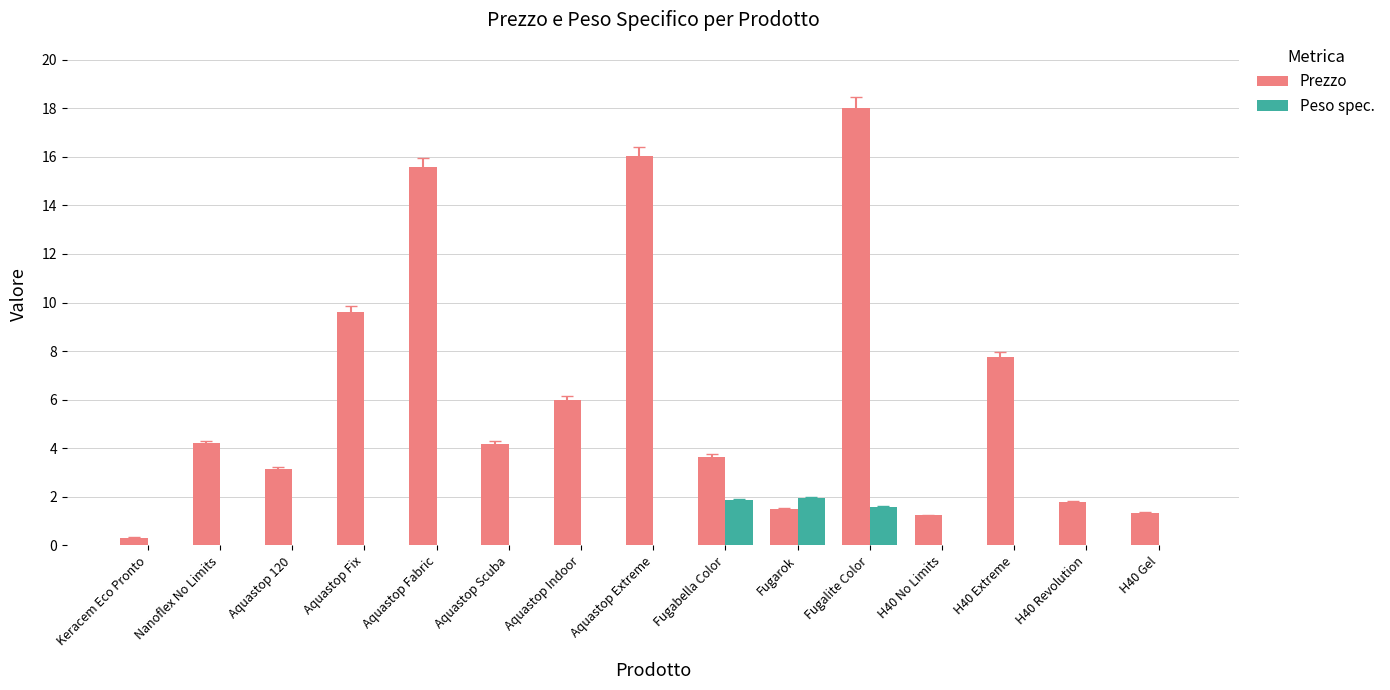

Is the value of Peso spec. at Aquastop Scuba greater than the value of Prezzo at Aquastop Indoor?

No